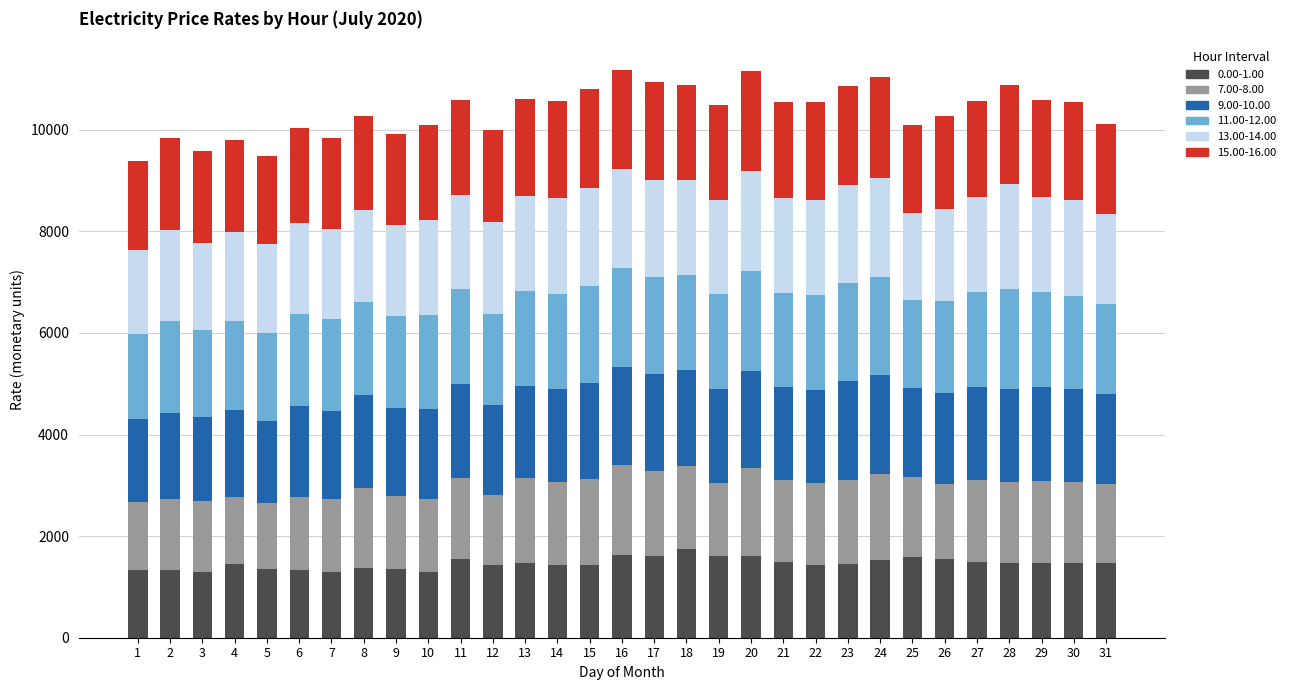

What is the sum of all 0.00-1.00 values?

45354.6